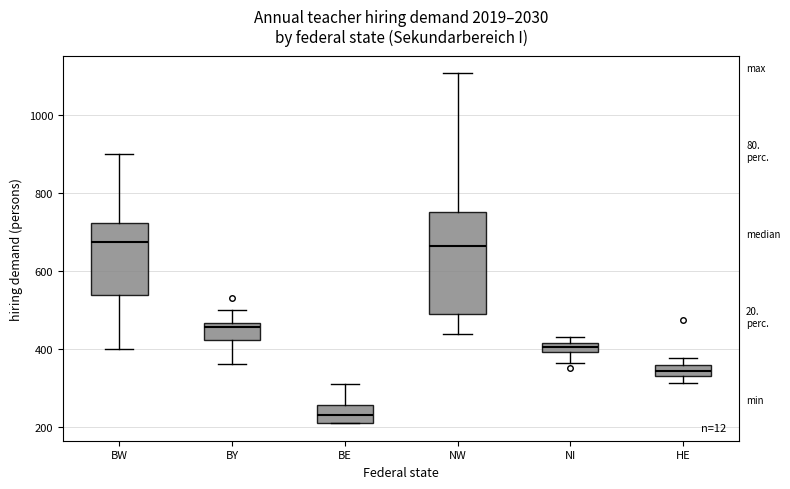

Which box is the tallest, from its lower edge to its upper edge?

NW